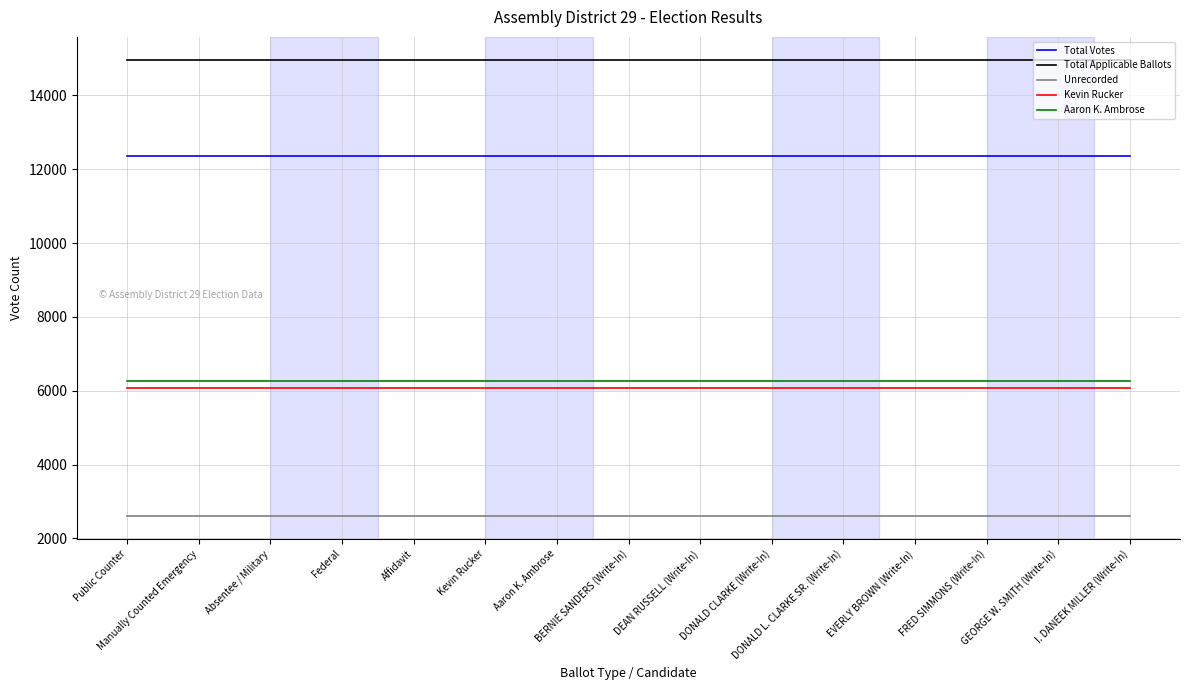

Rank the series at Kevin Rucker from lowest to highest value.

Unrecorded, Kevin Rucker, Aaron K. Ambrose, Total Votes, Total Applicable Ballots